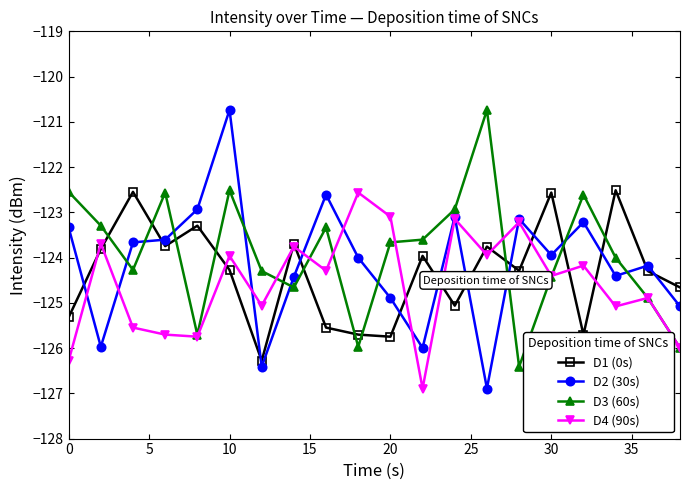

Which series has the widest spread of values?

D2 (30s)